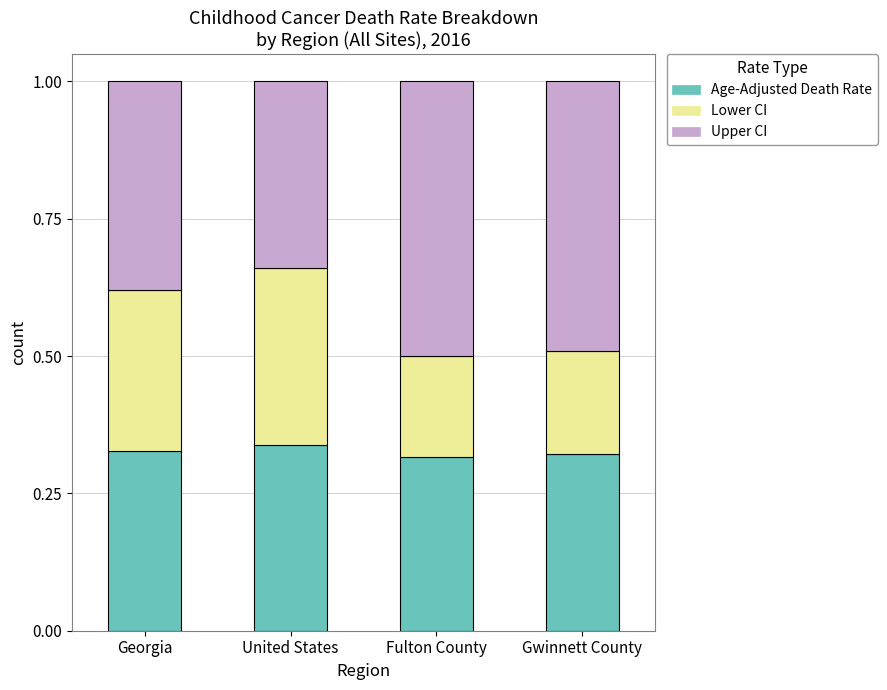

Is it true that Age-Adjusted Death Rate equals 0.1 at Fulton County?

False